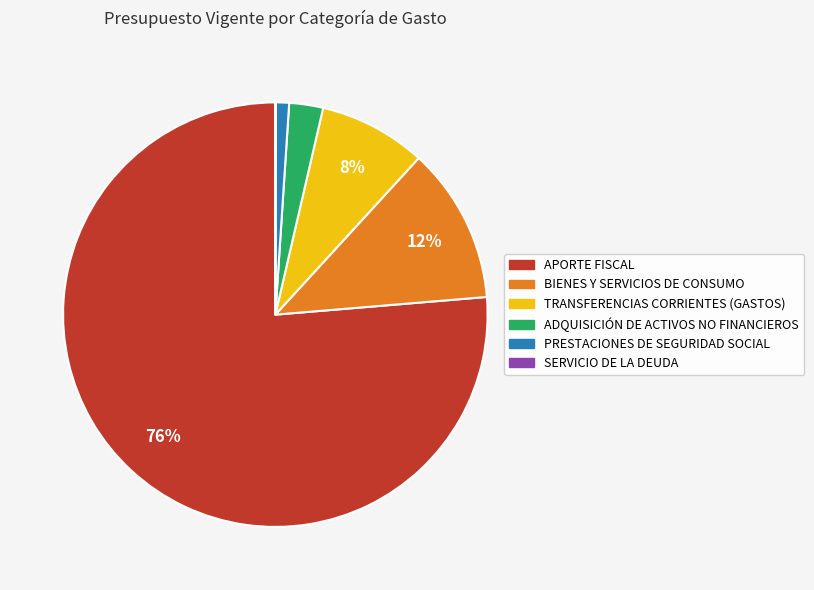

Is the sum of BIENES Y SERVICIOS DE CONSUMO and TRANSFERENCIAS CORRIENTES (GASTOS) greater than half?

No